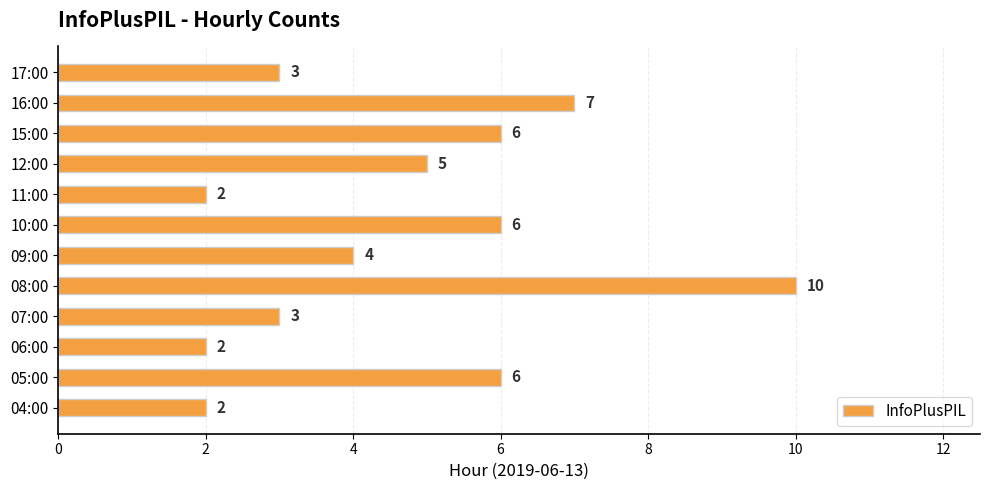

Which has a higher value, 06:00 or 12:00?

12:00